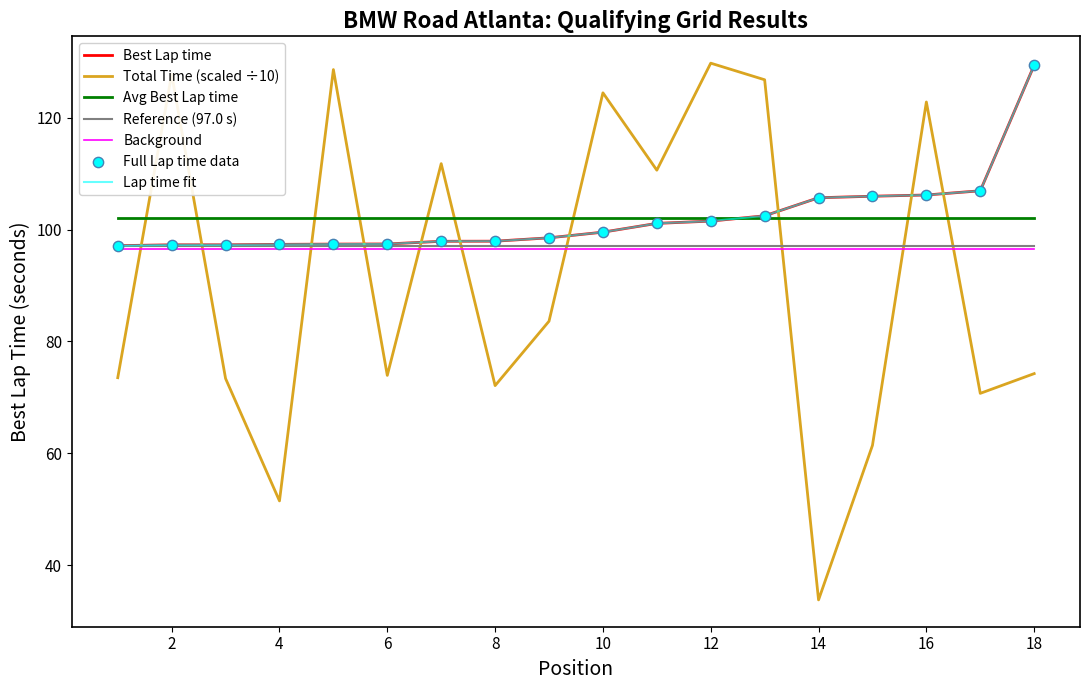

At which category is the sum across all series the highest?

12